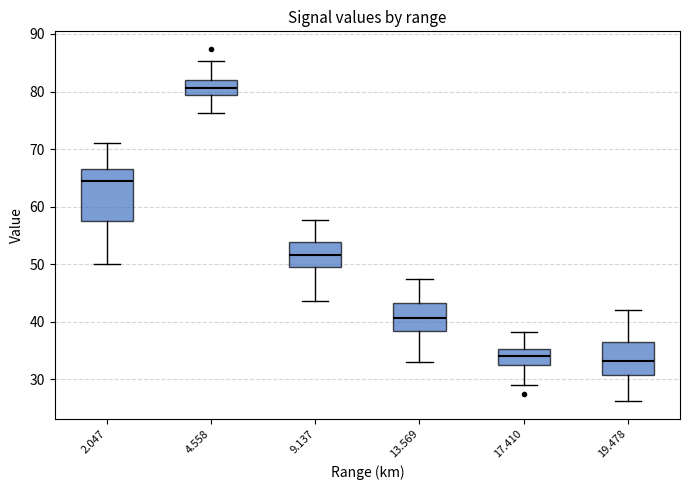

Which box has the highest median line?

4.558